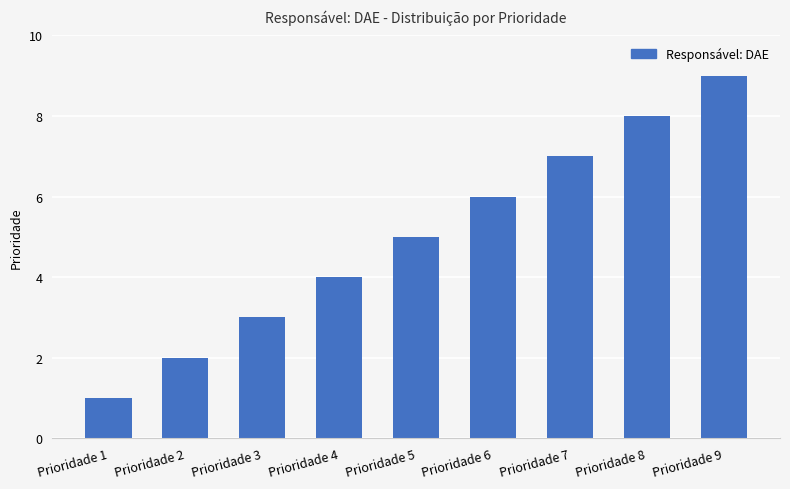

Does the chart contain any negative values?

No